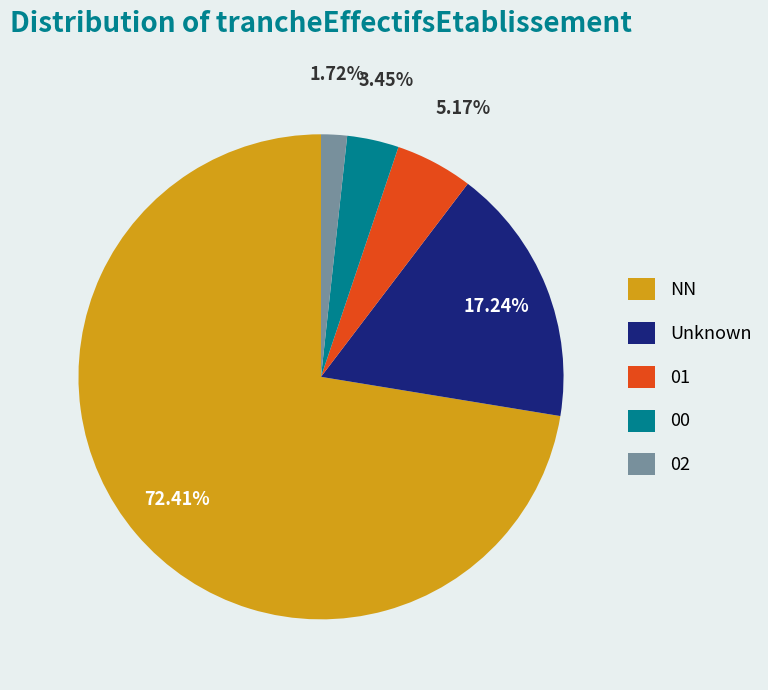

To the nearest percent, what is the average slice percentage?

20%